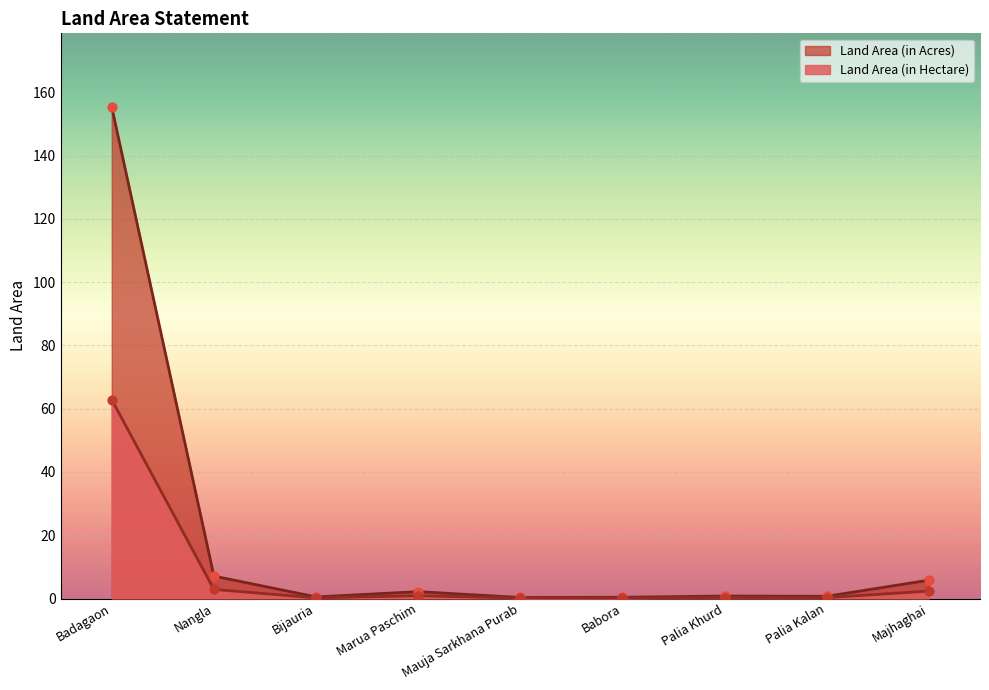

What are all the series names shown in the legend?

Land Area (in Acres), Land Area (in Hectare)